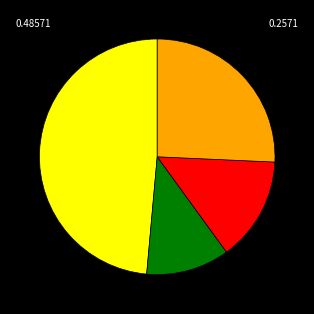

How many slices are in this pie chart?

4